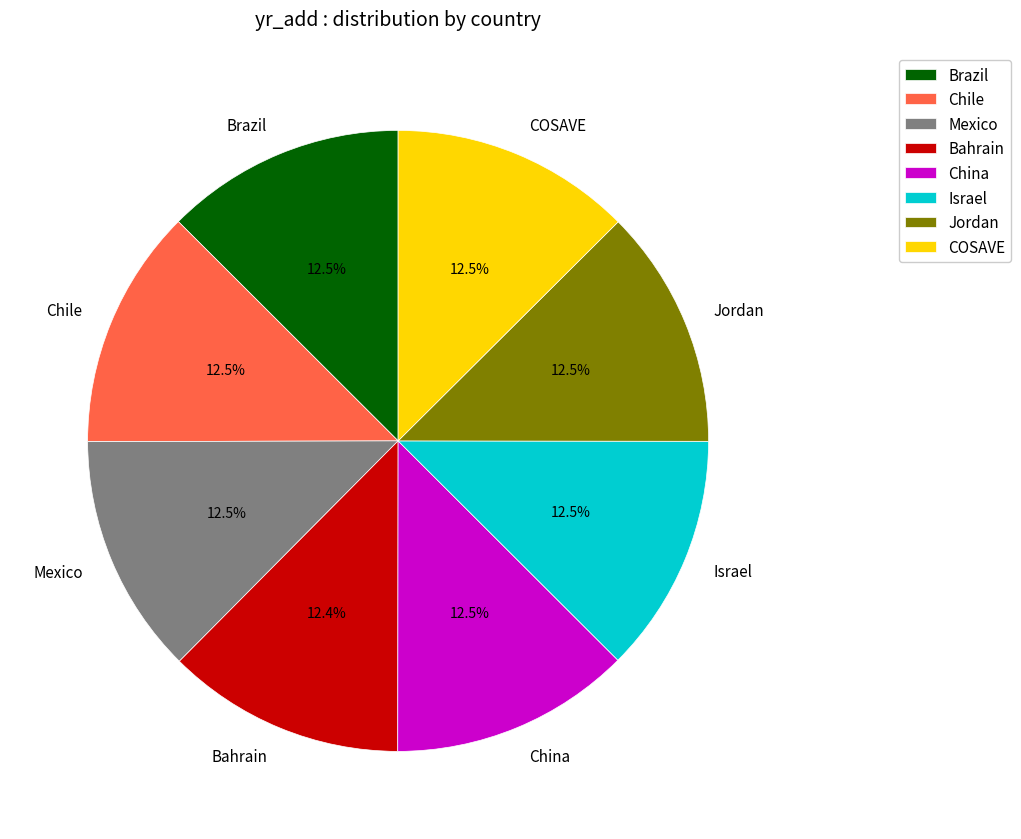

How much of the chart is everything except COSAVE?

87.5%